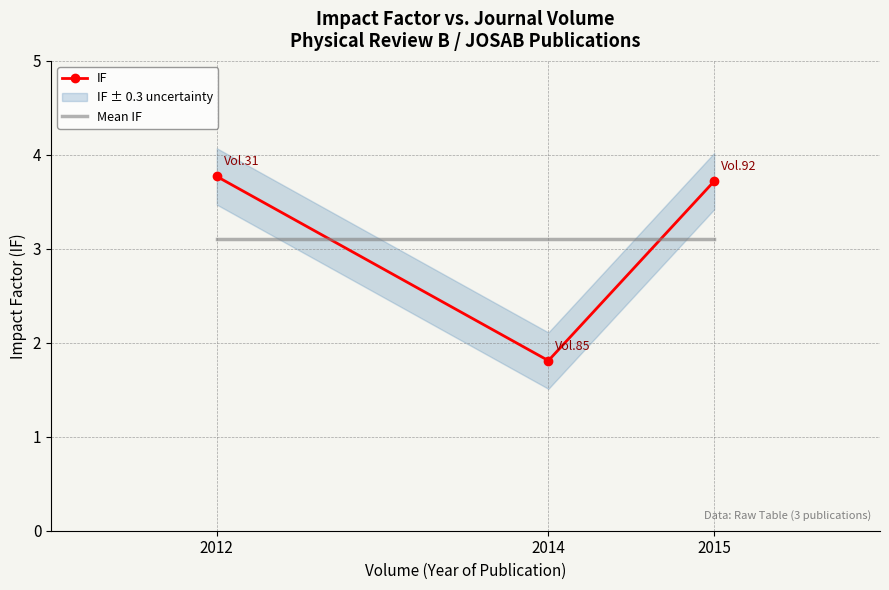

What is the approximate value of IF at 2014?

1.8